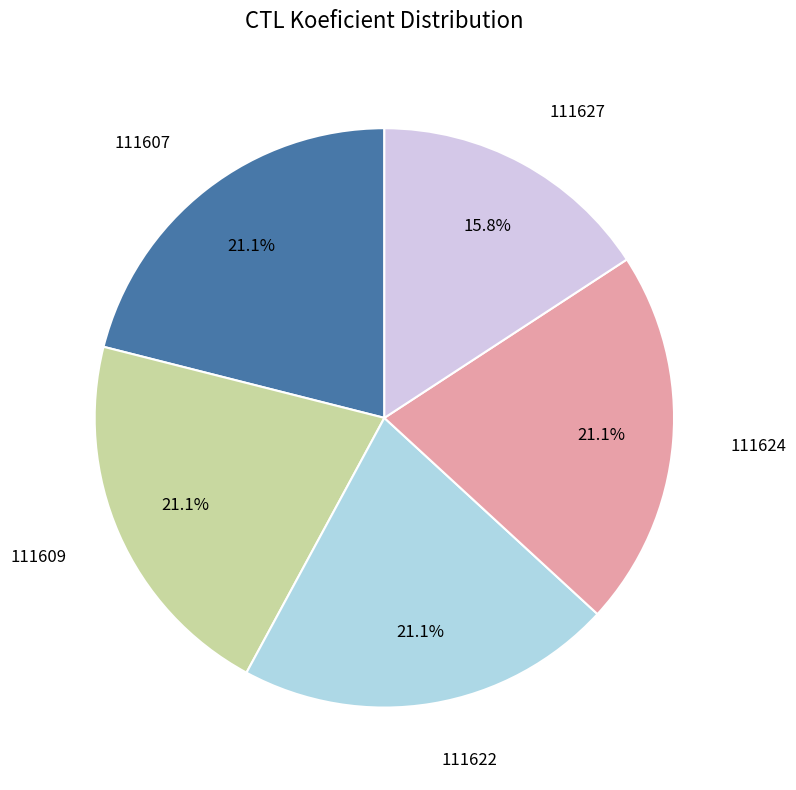

To the nearest percent, what is the difference between the largest and smallest slice percentages?

5%